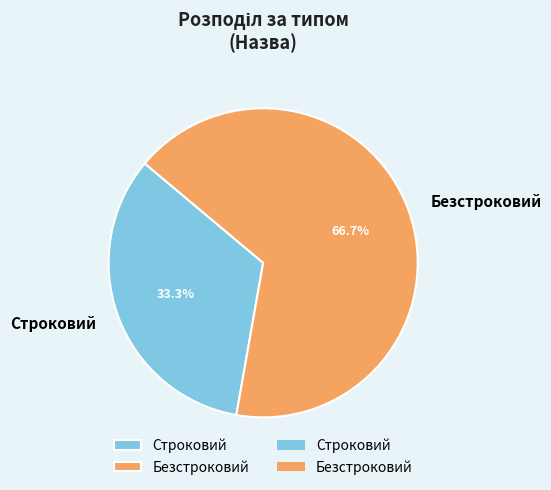

Is Безстроковий the majority of the pie?

Yes